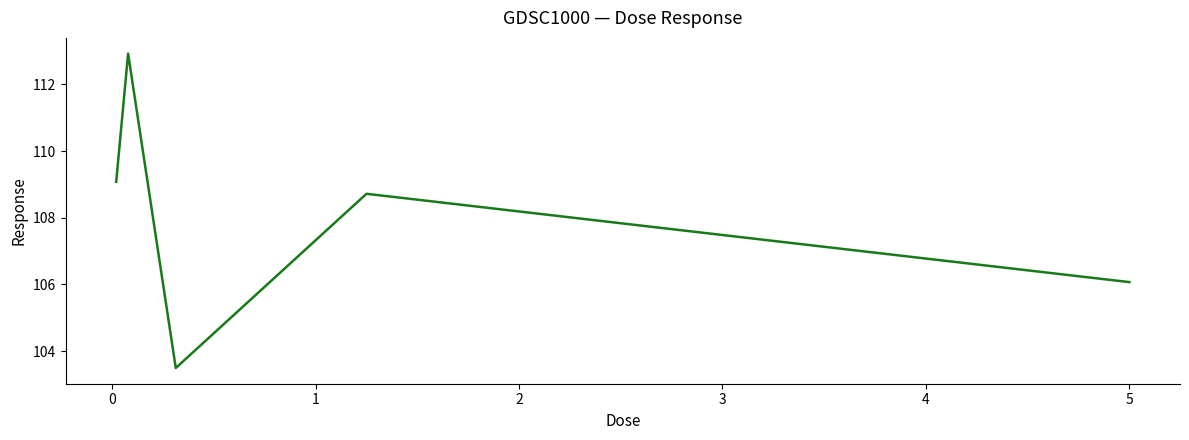

What is the maximum value shown in the chart?

112.9